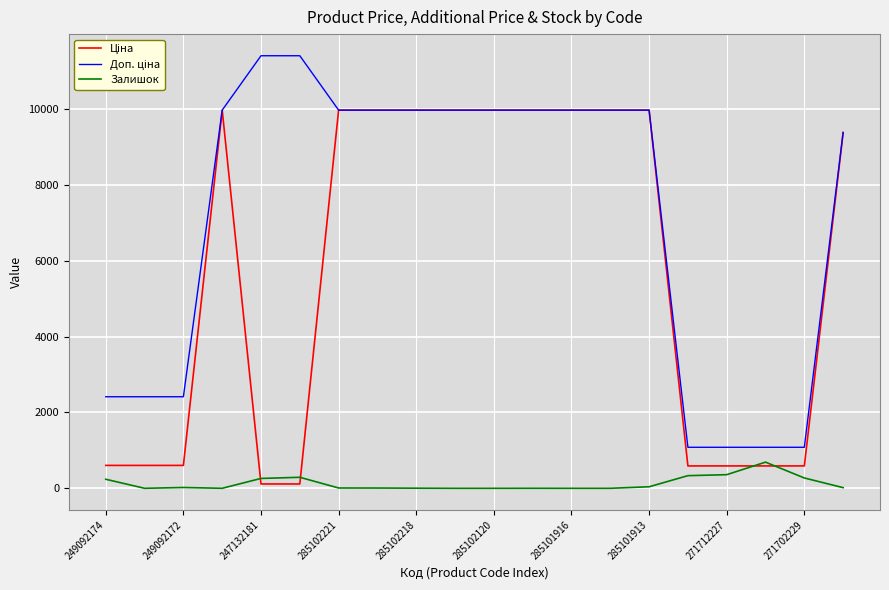

What is the maximum value for Залишок?

690.0